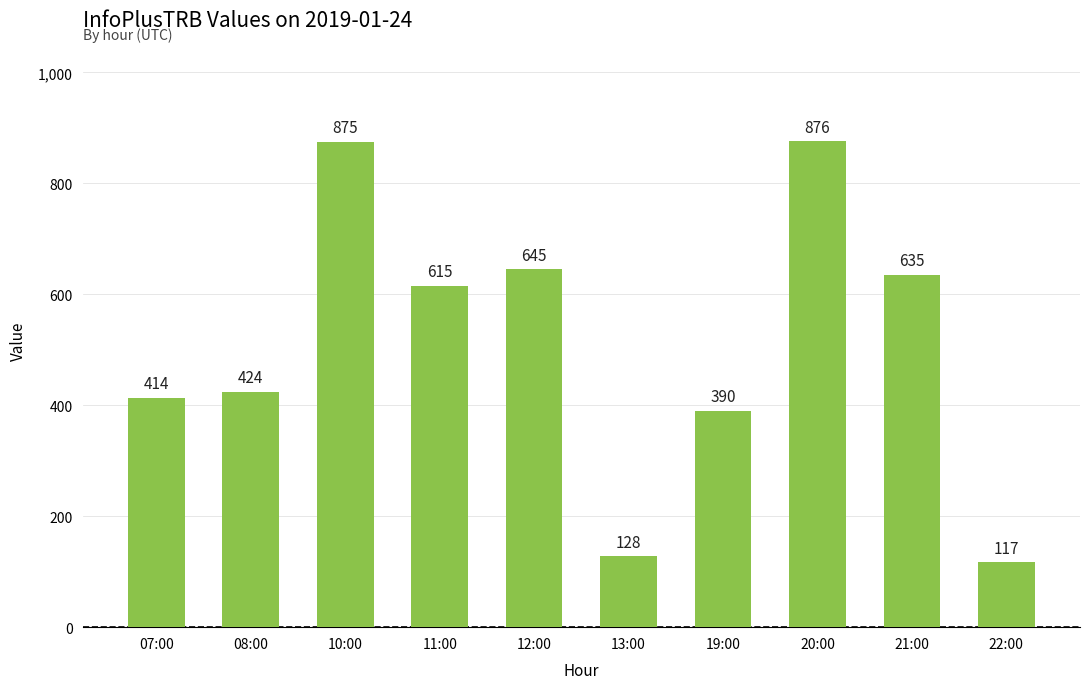

What value does the data have at 21:00?

635